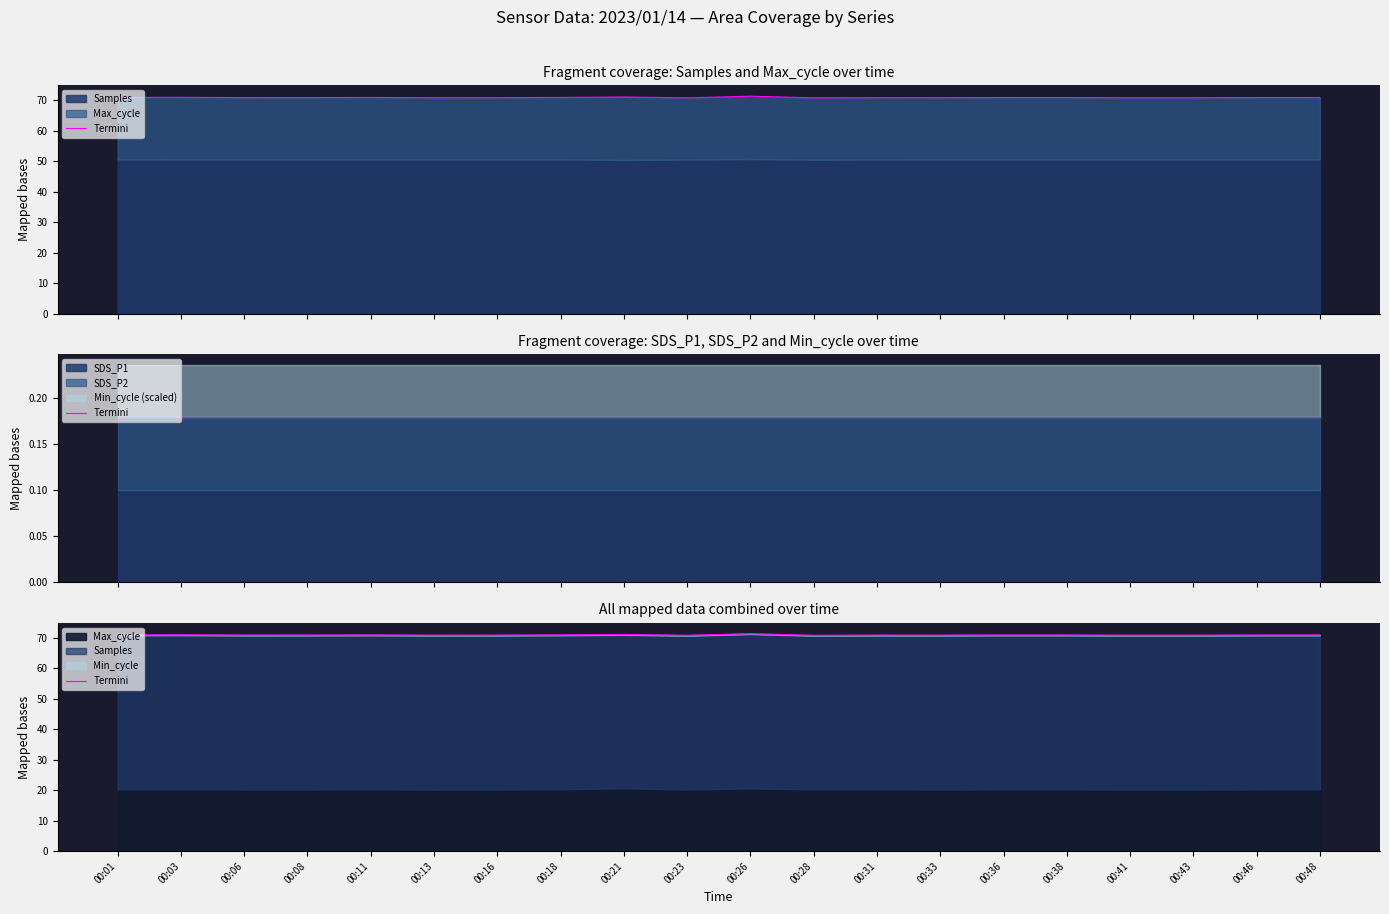

Reading right to left, transcribe all the data shown in this chart.

00:48=70.9	00:46=70.9	00:43=70.9	00:41=70.9	00:38=70.9	00:36=70.9	00:33=70.9	00:31=70.9	00:28=70.8	00:26=71.4	00:23=70.8	00:21=71.1	00:18=71.0	00:16=70.9	00:13=70.9	00:11=71.0	00:08=70.9	00:06=70.9	00:03=71.0	00:01=71.0